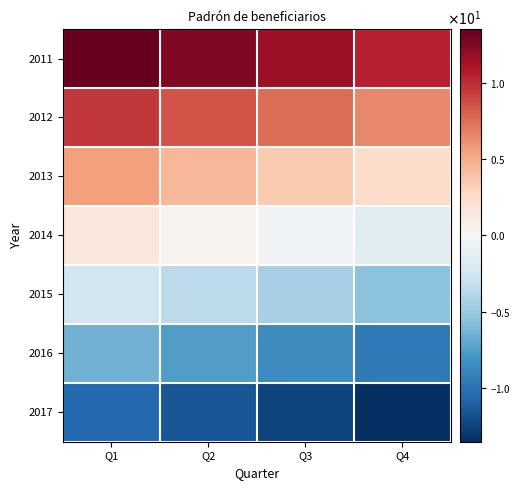

Reading left to right, list all the values displayed in this chart.

2011: Q1=13.5	Q2=12.5	Q3=11.5	Q4=10.5
2012: Q1=9.5	Q2=8.5	Q3=7.5	Q4=6.5
2013: Q1=5.5	Q2=4.5	Q3=3.5	Q4=2.5
2014: Q1=1.5	Q2=0.5	Q3=-0.5	Q4=-1.5
2015: Q1=-2.5	Q2=-3.5	Q3=-4.5	Q4=-5.5
2016: Q1=-6.5	Q2=-7.5	Q3=-8.5	Q4=-9.5
2017: Q1=-10.5	Q2=-11.5	Q3=-12.5	Q4=-13.5